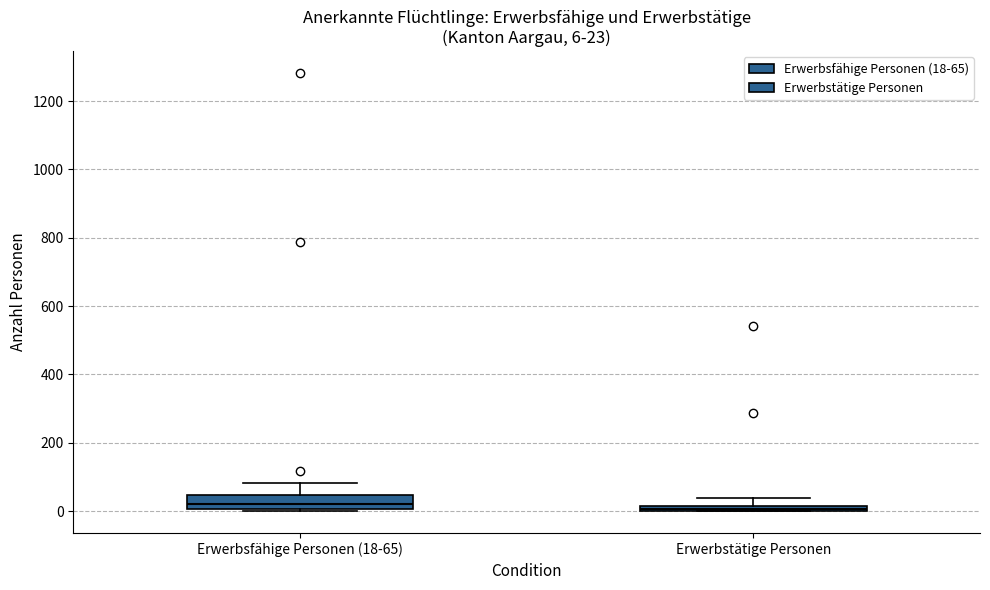

Which box is the tallest, from its lower edge to its upper edge?

Erwerbsfähige Personen (18-65)